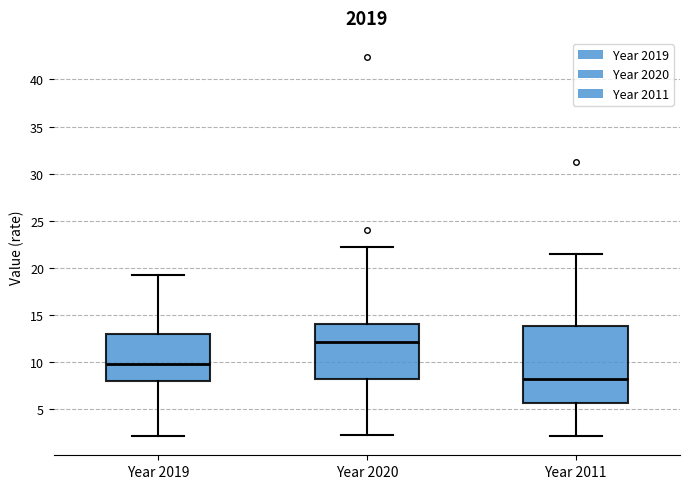

Which box is the tallest, from its lower edge to its upper edge?

Year 2011